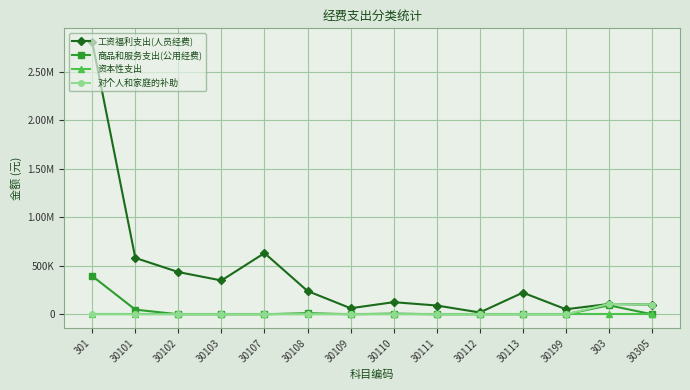

Reading left to right, extract all data points from this chart.

工资福利支出(人员经费): 2806578.0	580864.0	435137.0	348450.0	630840.0	239807.5	62404.1	124859.4	90466.6	18704.5	223145.0	51900.0	106282.0	99282.0
商品和服务支出(公用经费): 393831.9	47966.3	0.0	0.0	0.0	11583.6	0.0	7234.9	0.0	0.0	0.0	0.0	92456.0	0.0
资本性支出: 0.0	0.0	0.0	0.0	0.0	0.0	0.0	0.0	0.0	0.0	0.0	0.0	0.0	0.0
对个人和家庭的补助: 0.0	0.0	0.0	0.0	0.0	0.0	0.0	0.0	0.0	0.0	0.0	0.0	106282.0	99282.0